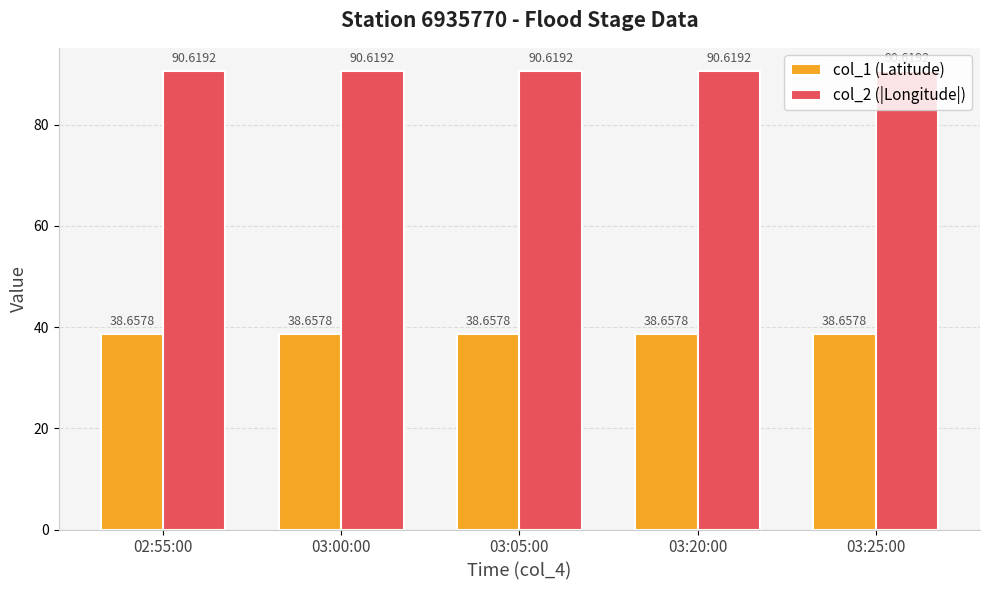

What is the average value of the col_2 (|Longitude|) series?

90.6